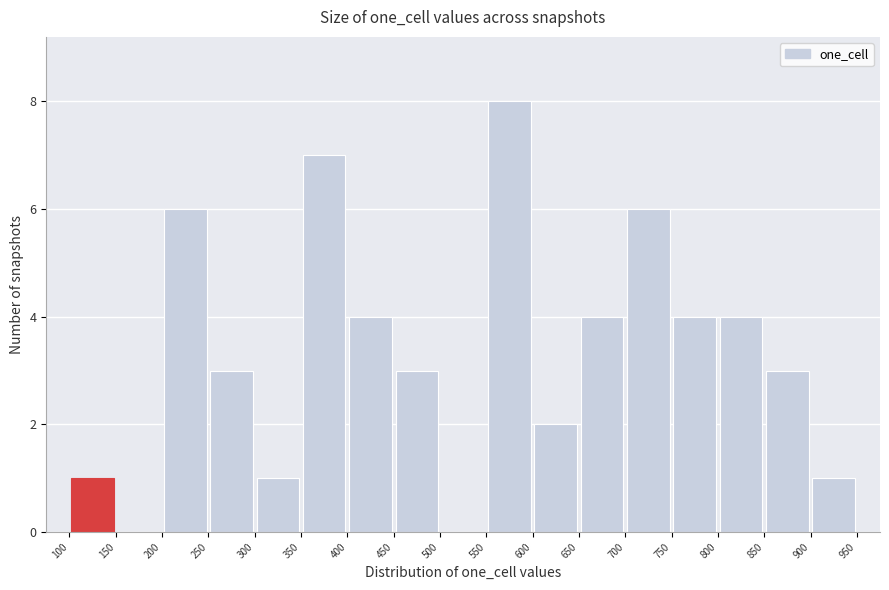

Which range on the x-axis has the tallest bar?

550 to 600